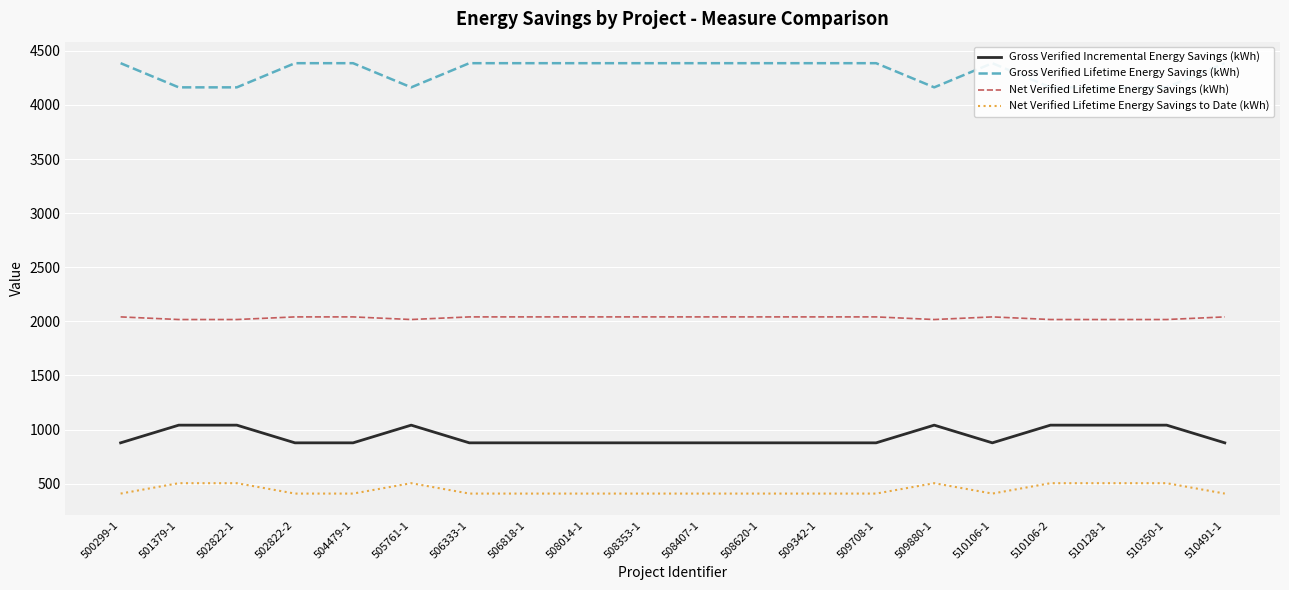

What is the difference between the second highest and second lowest values in the Gross Verified Incremental Energy Savings (kWh) series?

163.5